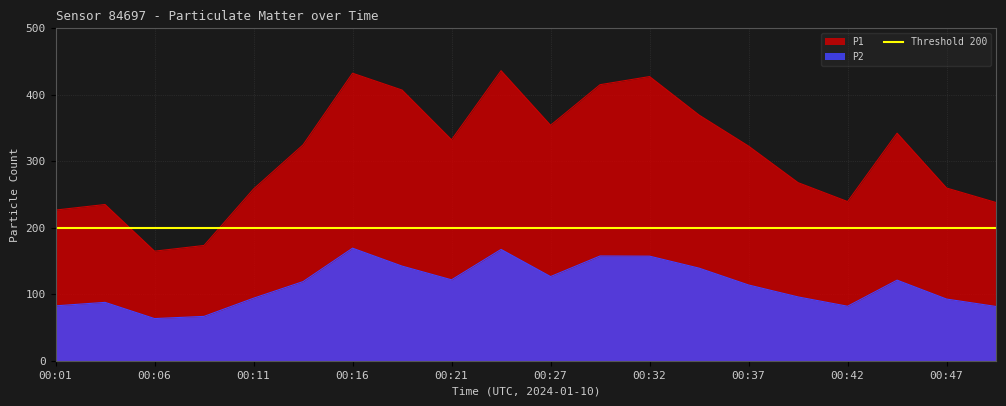

What is the total value across all series at 00:32?

584.5